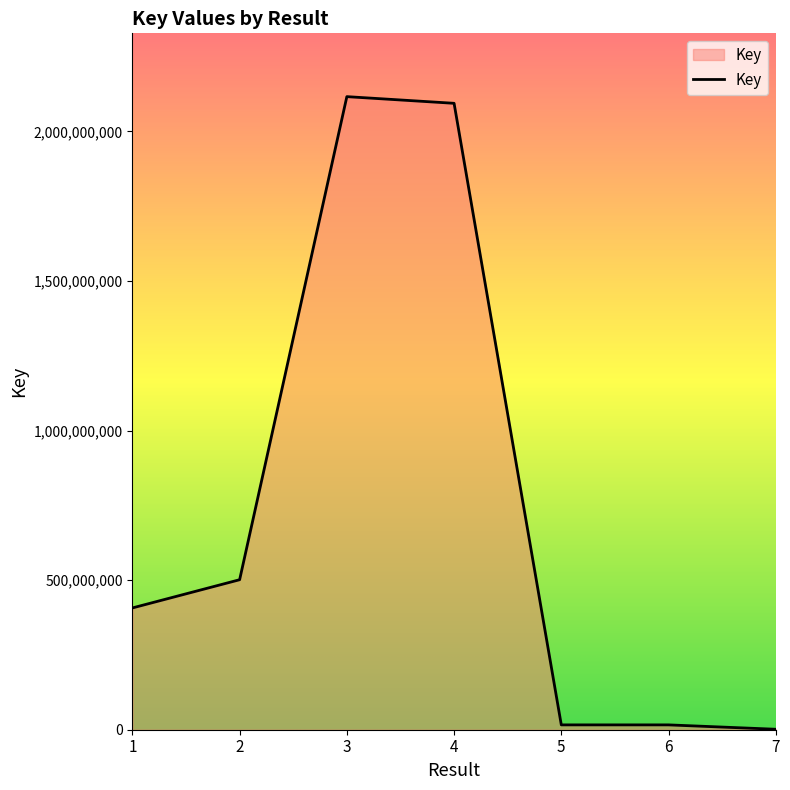

What is the difference between the maximum and minimum values?

2114821462